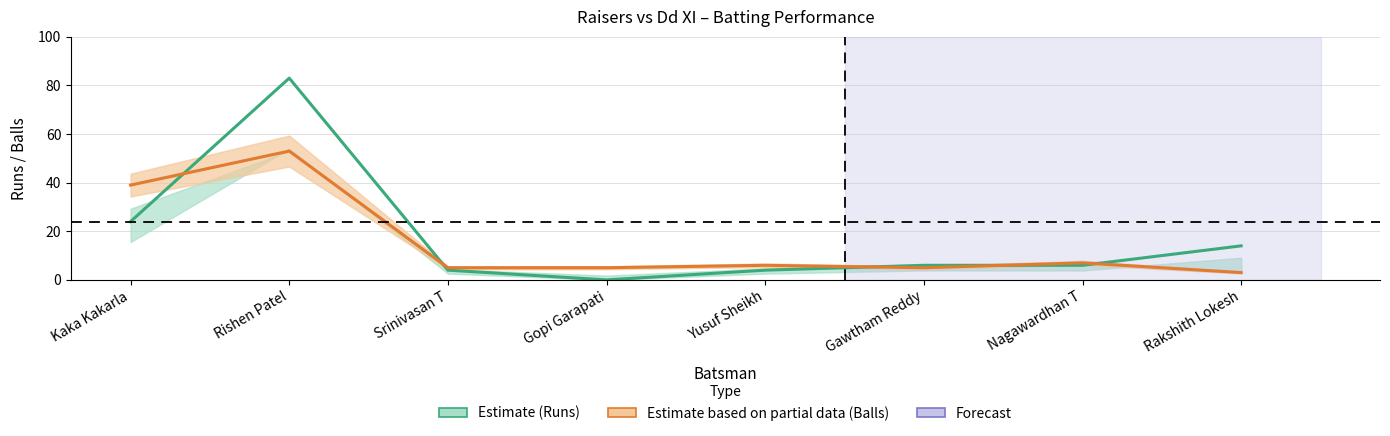

How many interior local peaks does the Runs (Estimate) series have?

1